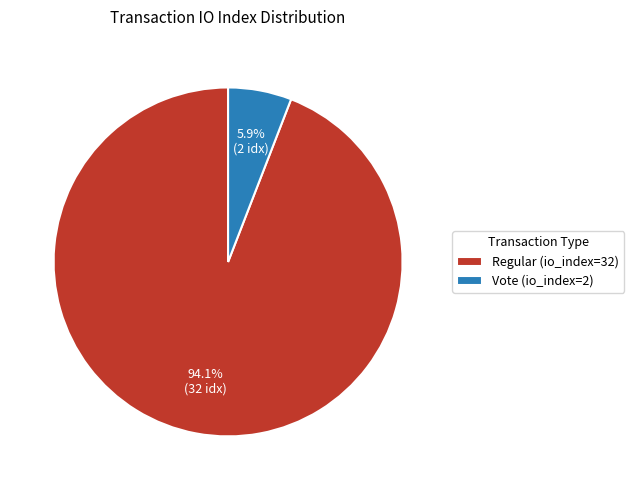

Is there any slice that represents more than half of the pie?

Yes